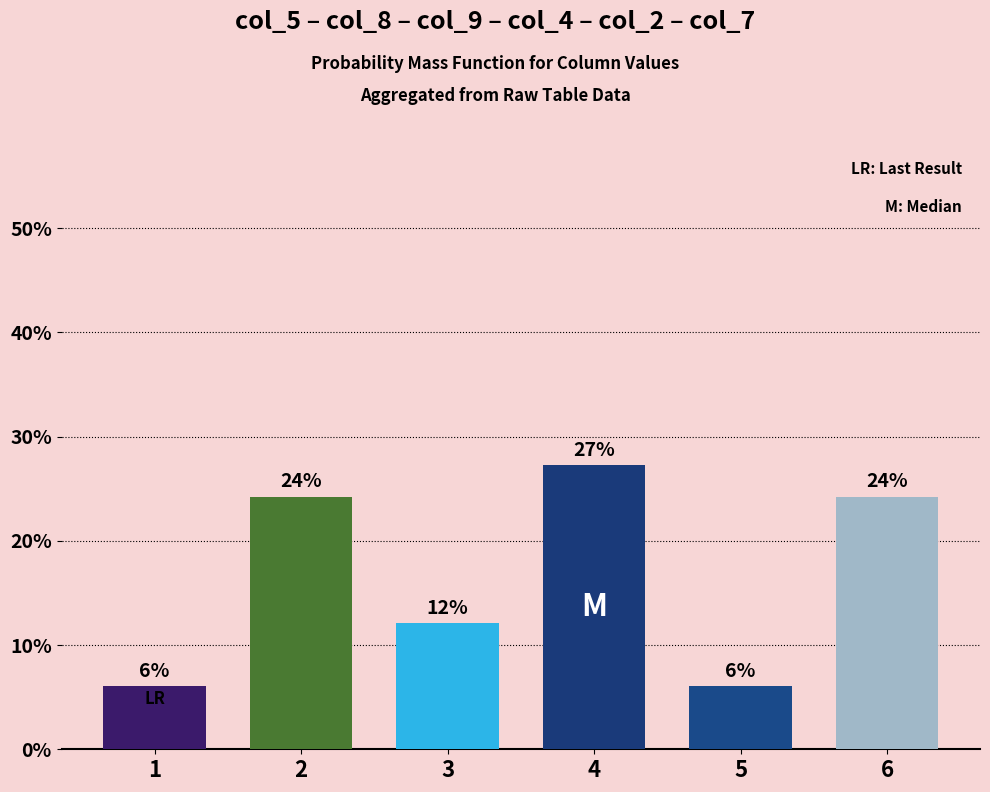

What is the difference between the values at 3 and 6?

12.1